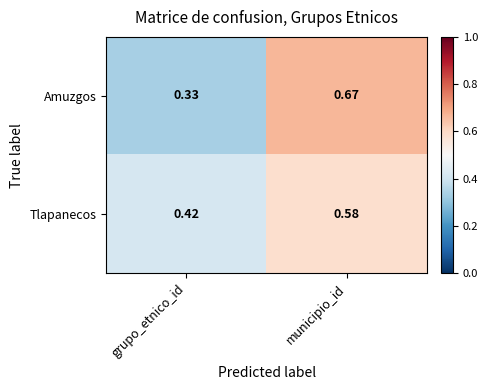

At which label is Tlapanecos closest to 0?

grupo_etnico_id